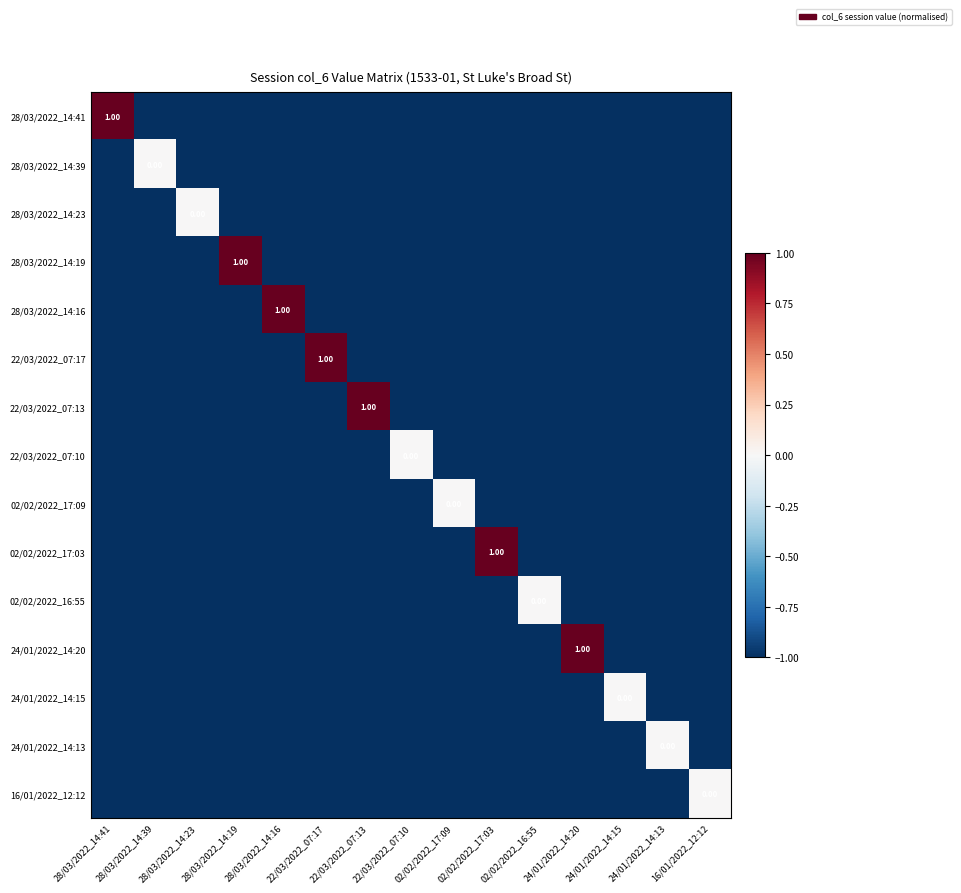

Where is 02/02/2022_16:55 nearest to the value 0?

02/02/2022_16:55